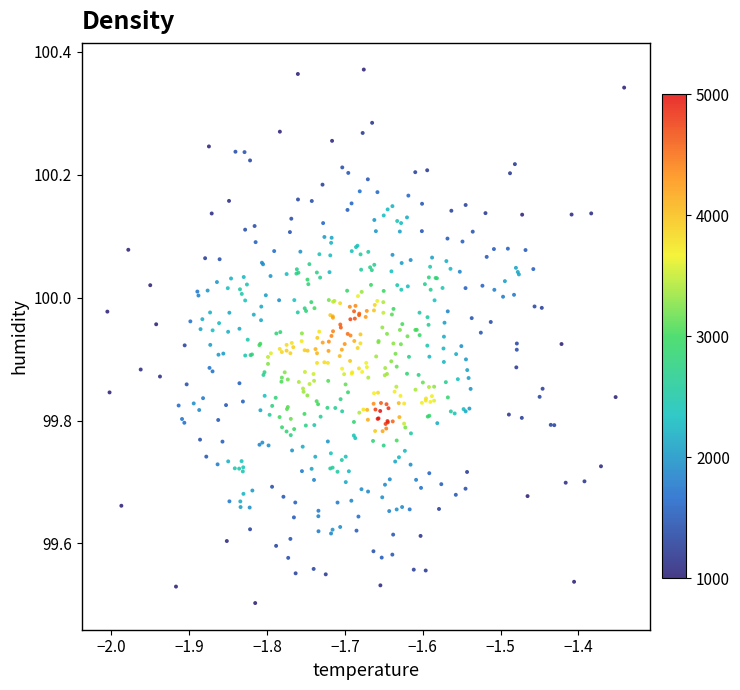

What is the range of X values (max minus min)?

0.7